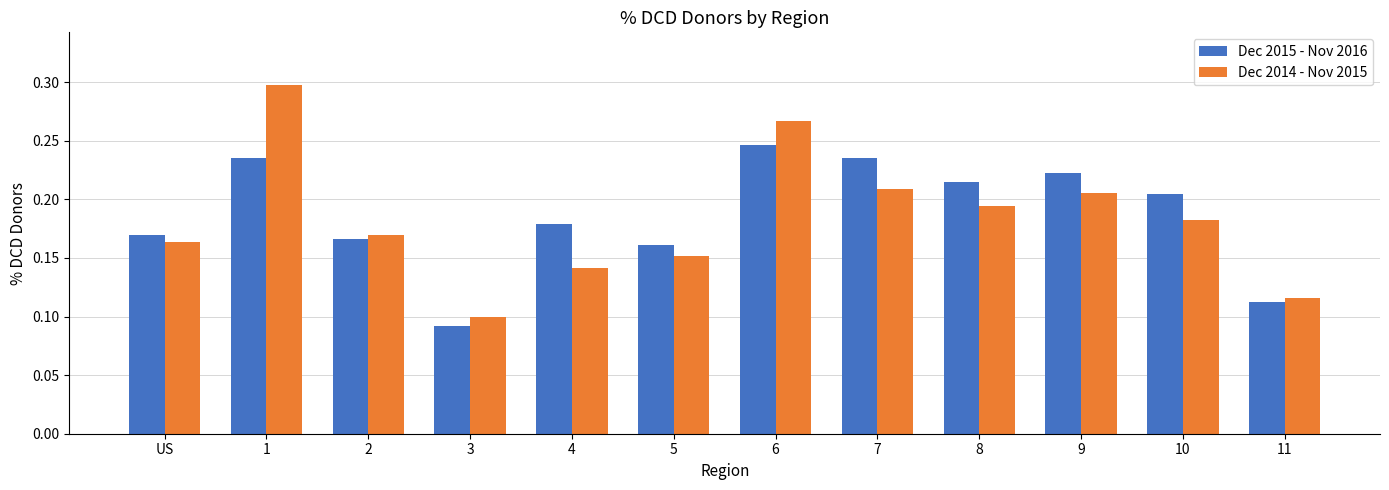

What is the total value across all series at 6?

0.5